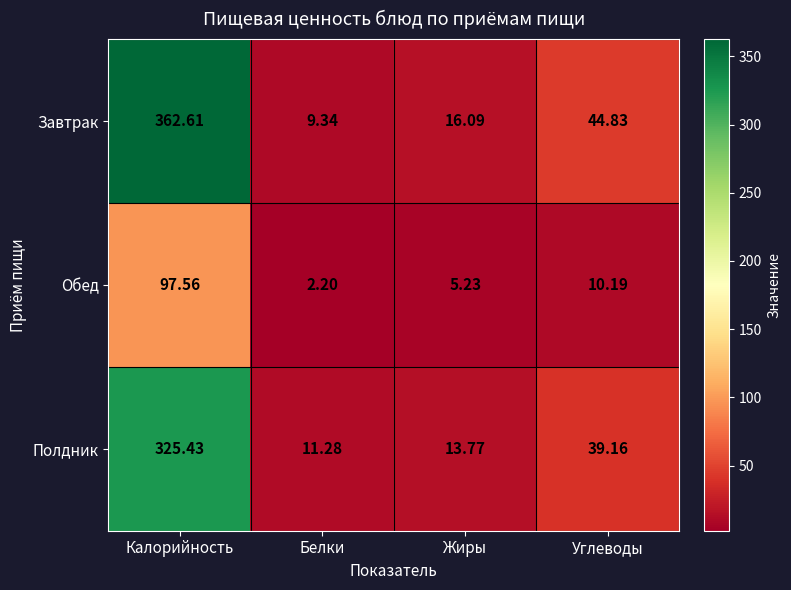

Rank the series at Жиры from highest to lowest value.

Завтрак, Полдник, Обед